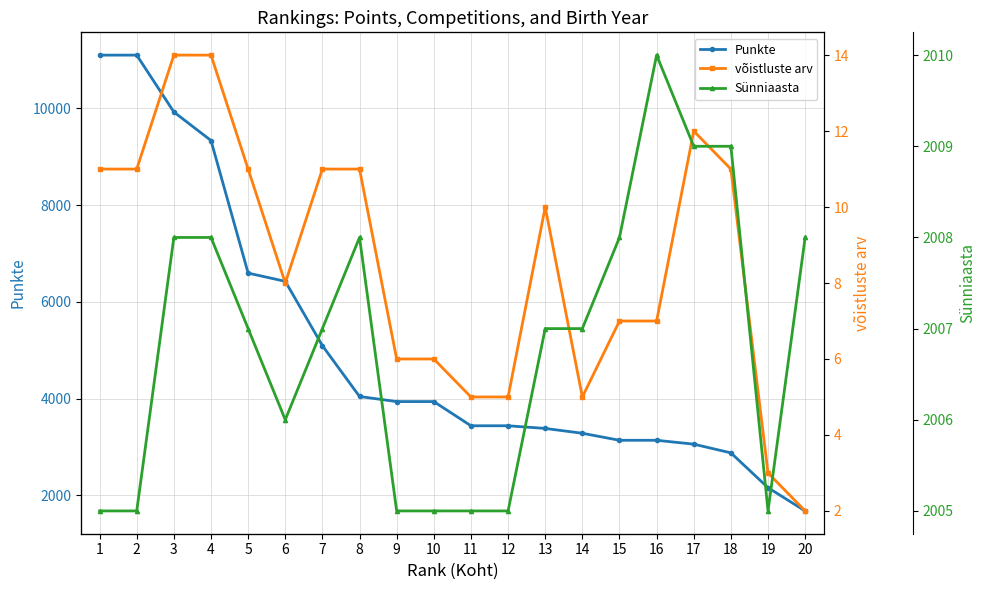

Is the value of Sünniaasta at 3 greater than the value of võistluste arv at 5?

Yes